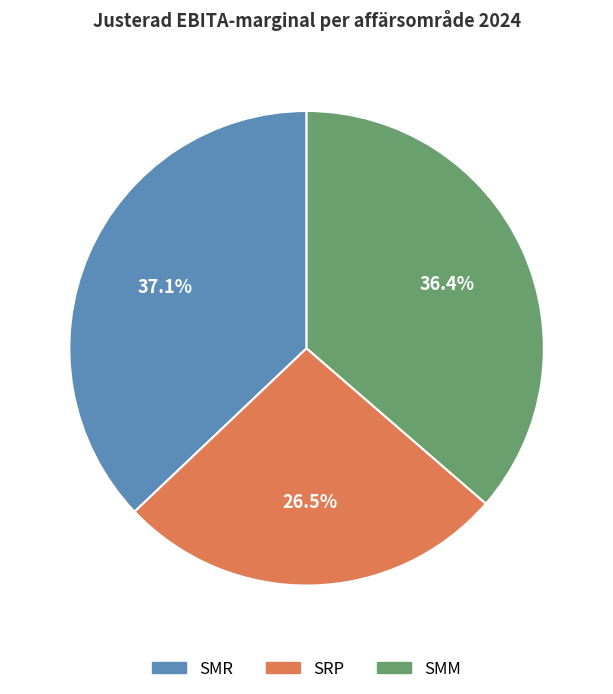

Is the sum of SMM and SRP greater than half?

Yes